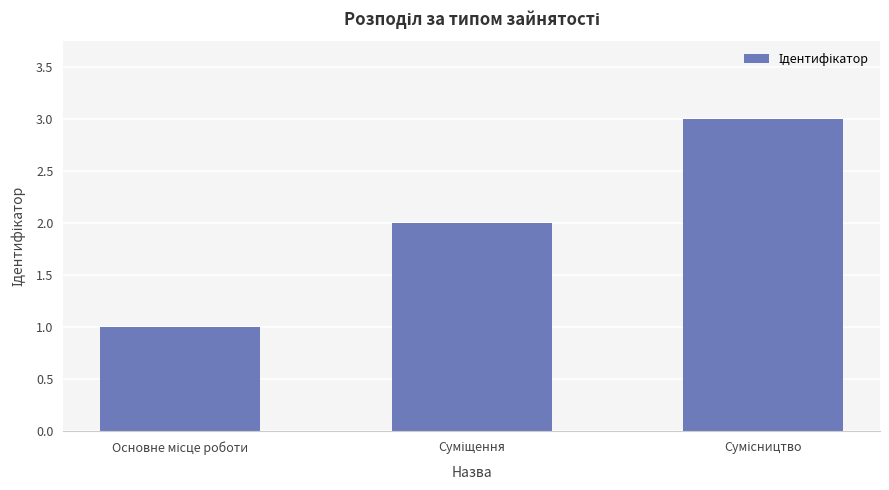

What is the sum of all values?

6